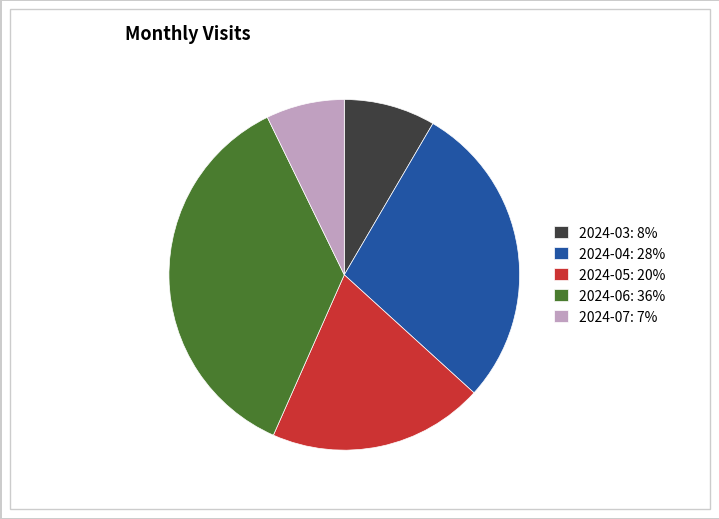

Is the sum of 2024-07: 7% and 2024-06: 36% greater than half?

No